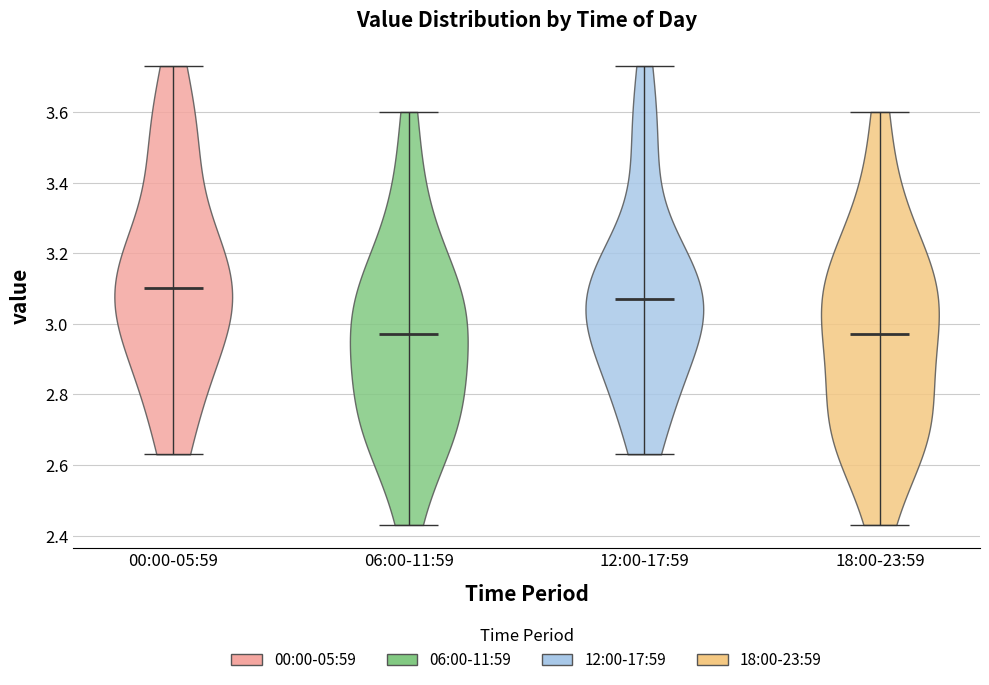

Reading left to right, read every violin against the y-axis: where its median line is, and the lowest and highest points it reaches. The values are not printed on the chart, so give them approximately, as read against the axis.

00:00-05:59: median line 3.10, lowest point 2.64, highest point 3.74
06:00-11:59: median line 2.98, lowest point 2.44, highest point 3.60
12:00-17:59: median line 3.08, lowest point 2.64, highest point 3.74
18:00-23:59: median line 2.98, lowest point 2.44, highest point 3.60